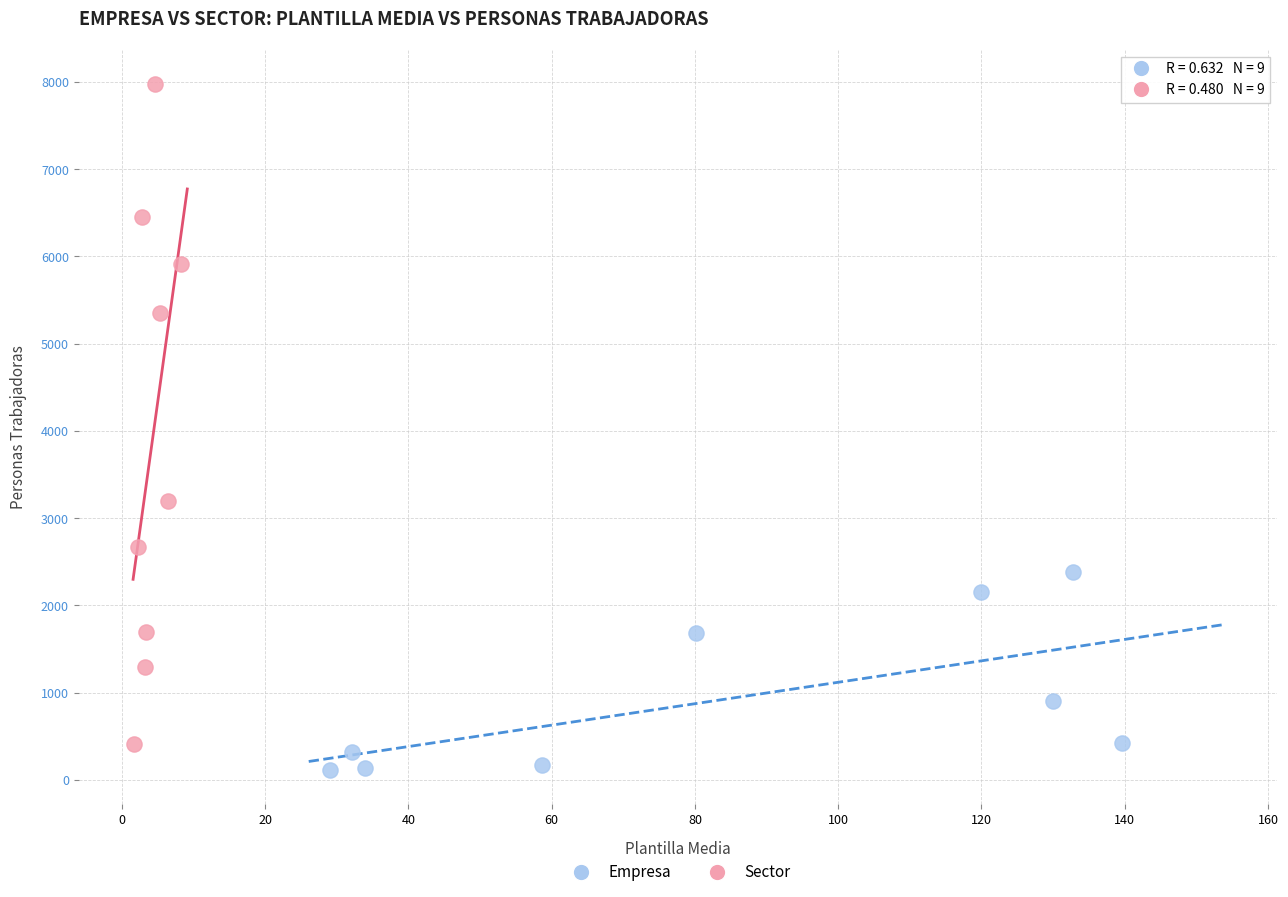

Which series reaches the maximum Y coordinate?

Sector